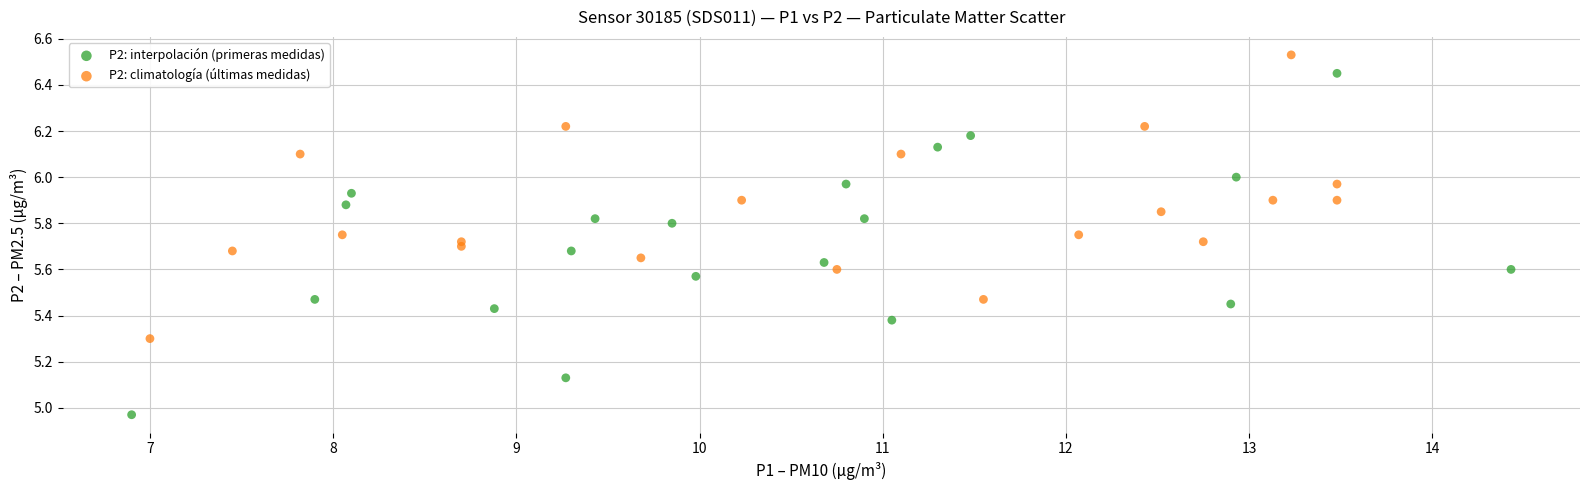

Which series has the largest Y range (max minus min)?

P2: interpolación (primeras medidas)